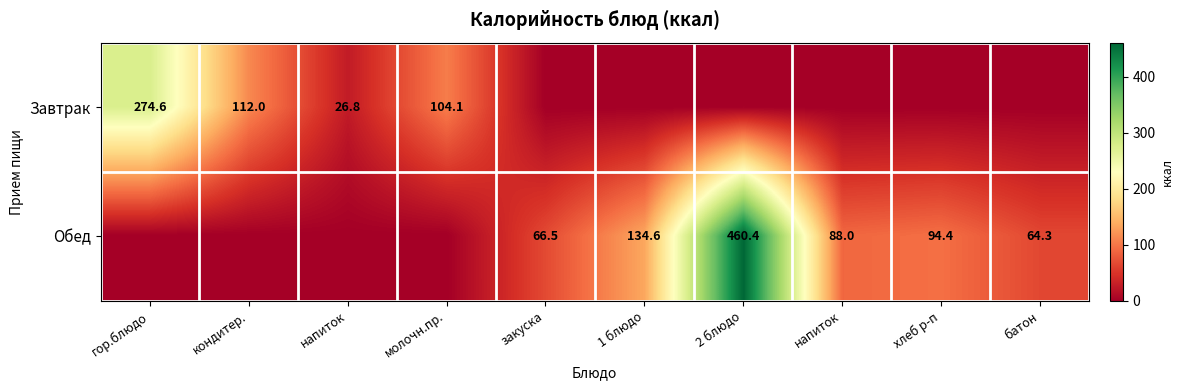

How many distinct data groups are displayed?

2